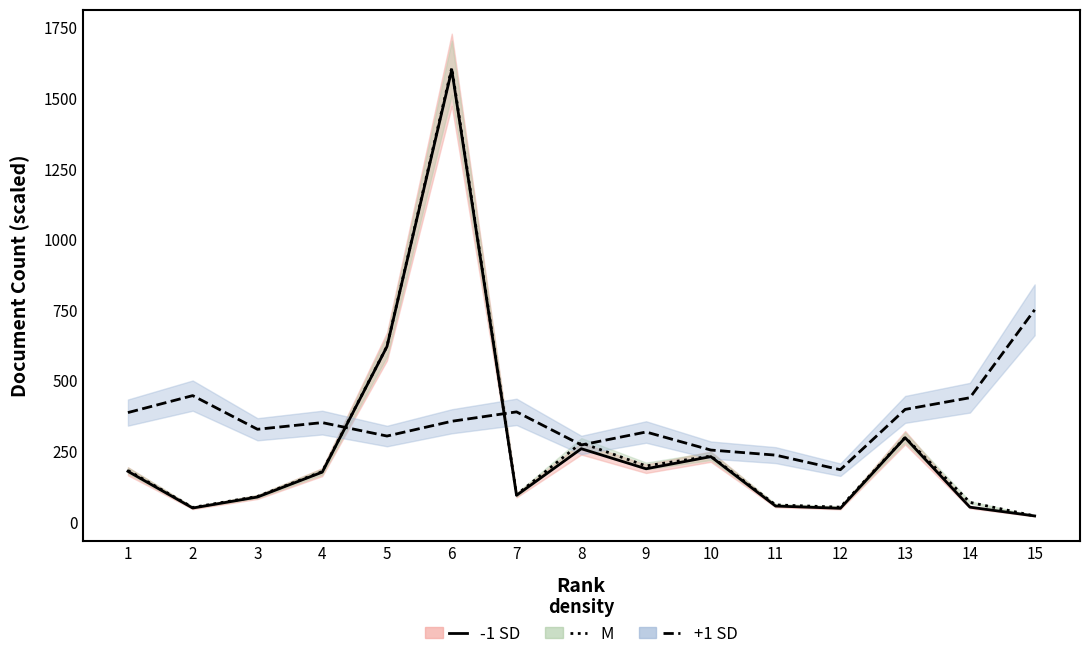

At which category does M reach its first local valley?

2